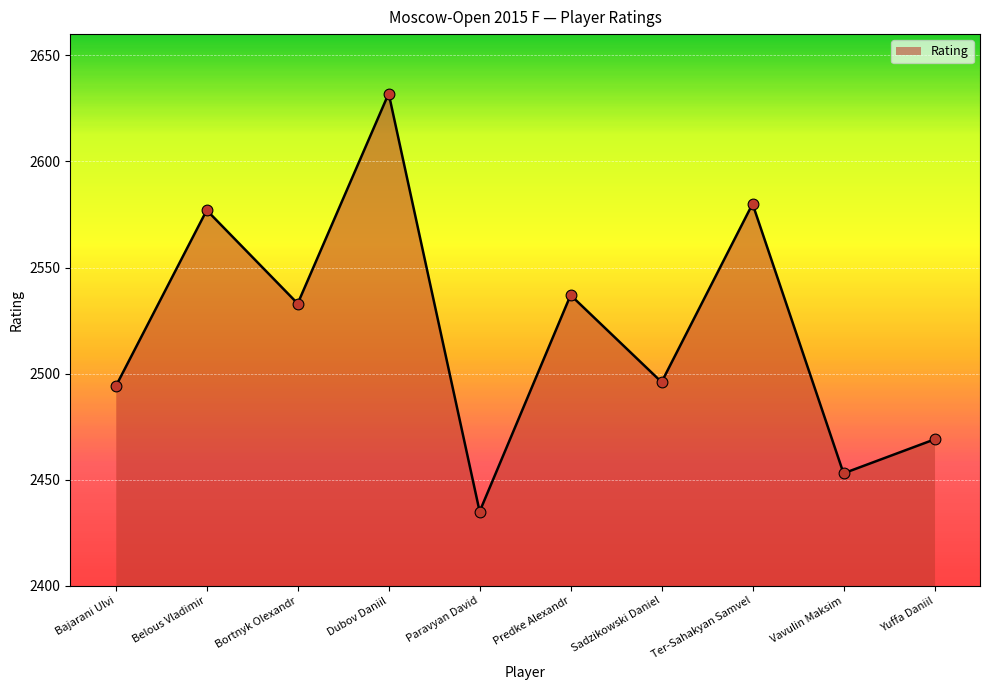

What is the change in value from Ter-Sahakyan Samvel to Vavulin Maksim?

-127